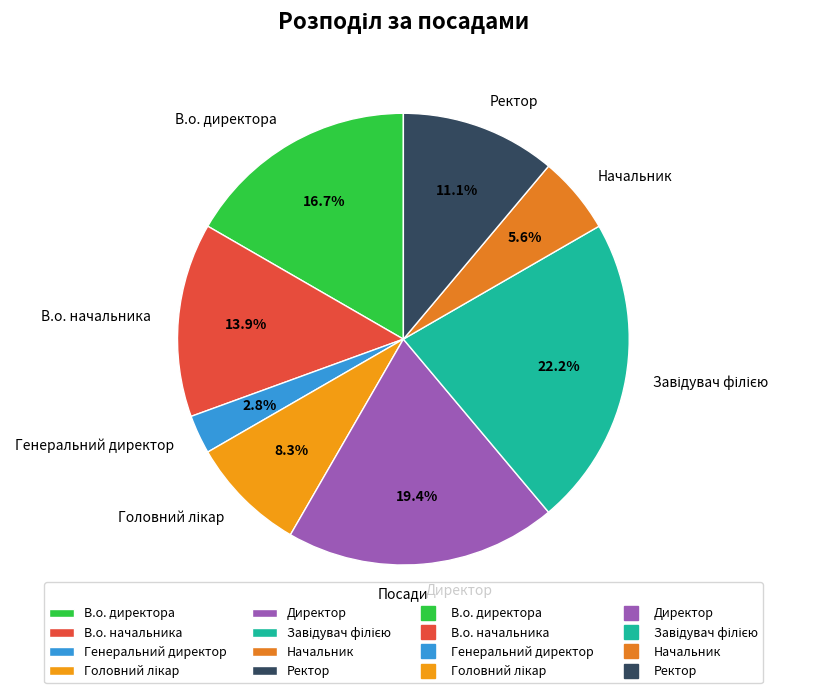

How much of the chart is everything except В.о. директора?

83.3%